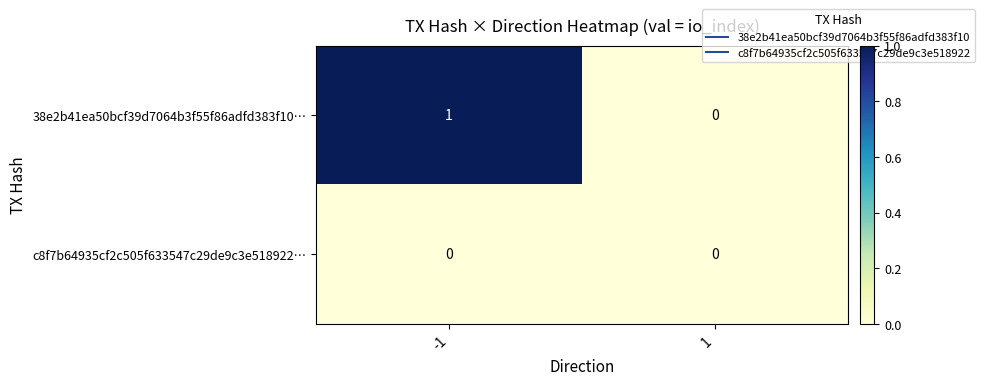

Reading left to right, what are all the values shown in this chart?

38e2b41ea50bcf39d7064b3f55f86adfd383f10…: -1=1	1=0
c8f7b64935cf2c505f633547c29de9c3e518922…: -1=0	1=0